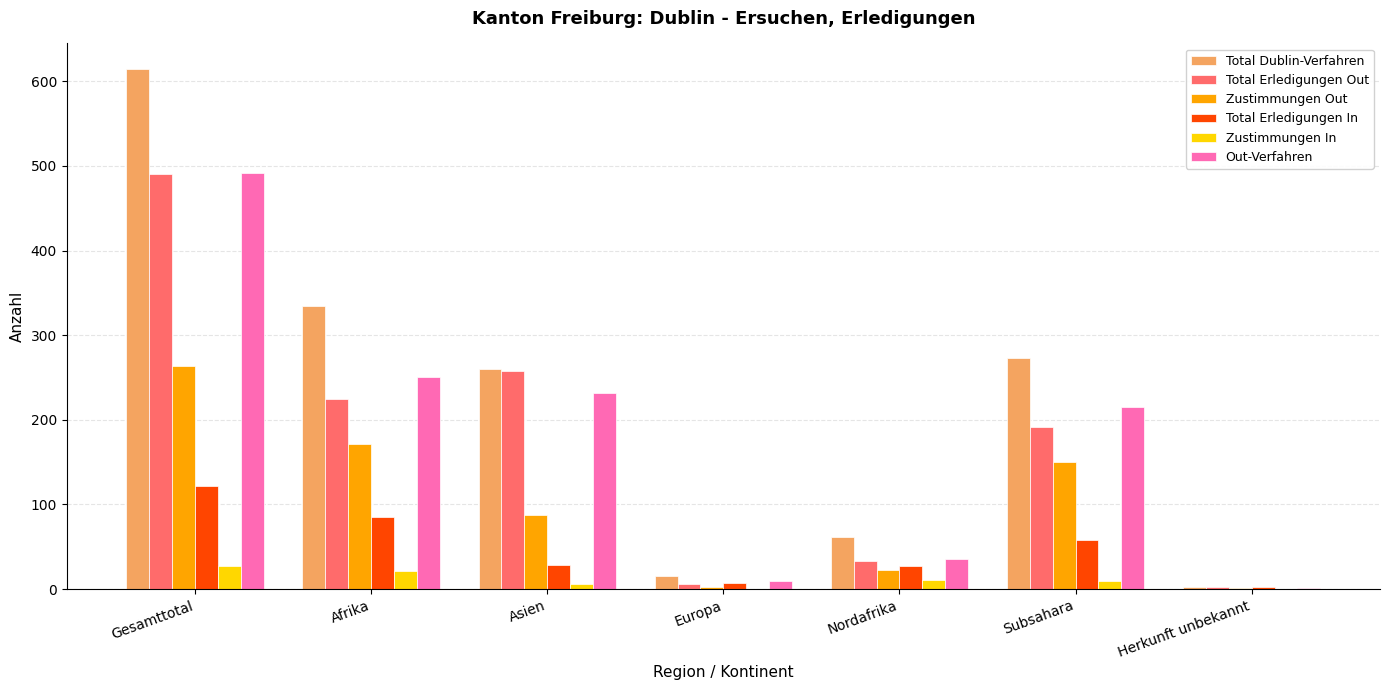

Which series has the largest total across all categories?

Total Dublin-Verfahren